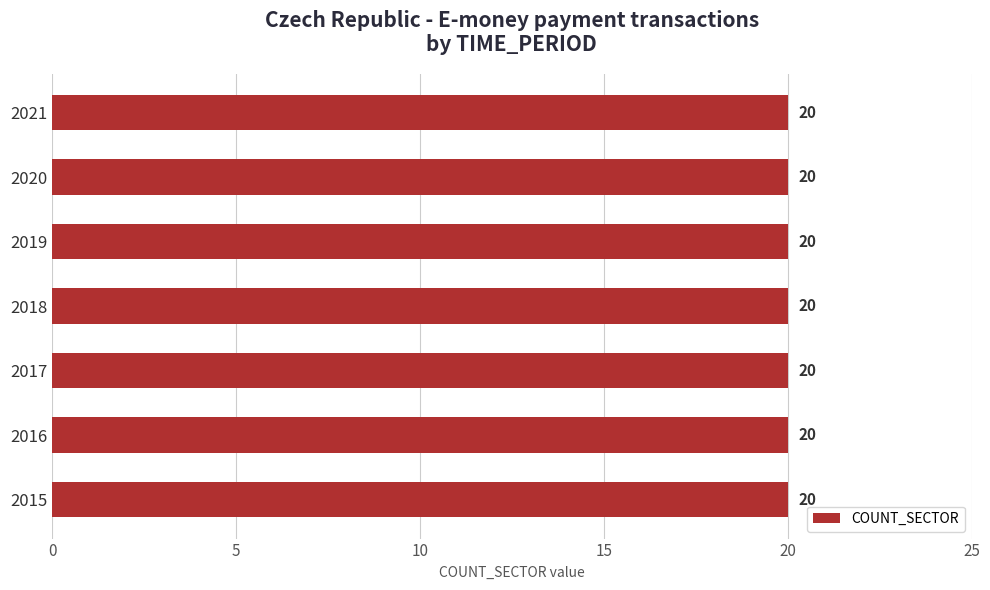

Which has a higher value, 2017 or 2018?

2017